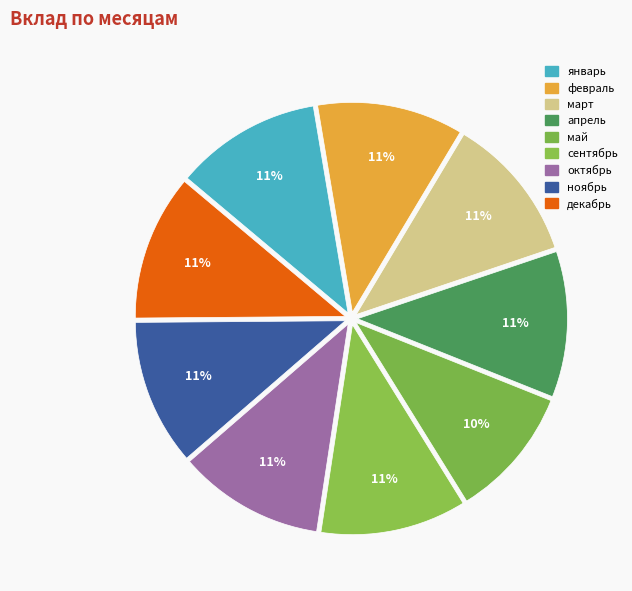

Is it true that май is 10% of the pie?

True